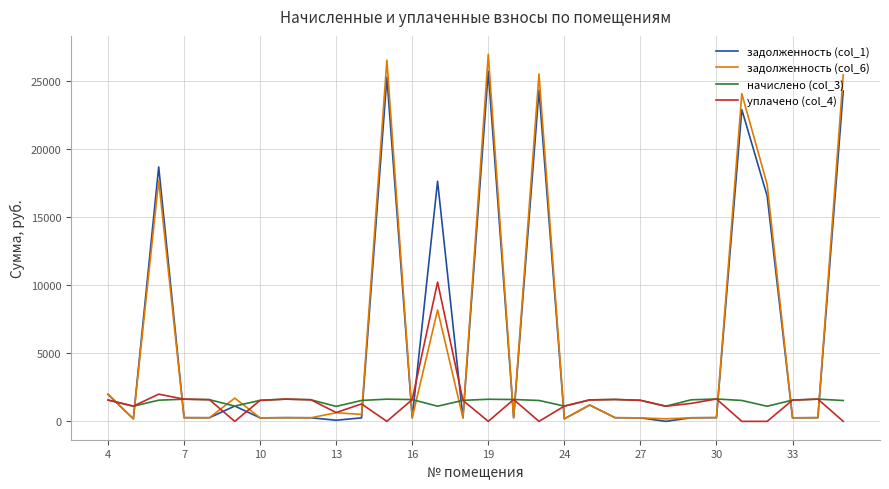

True or false: уплачено (col_4) and задолженность (col_1) intersect in this chart.

True